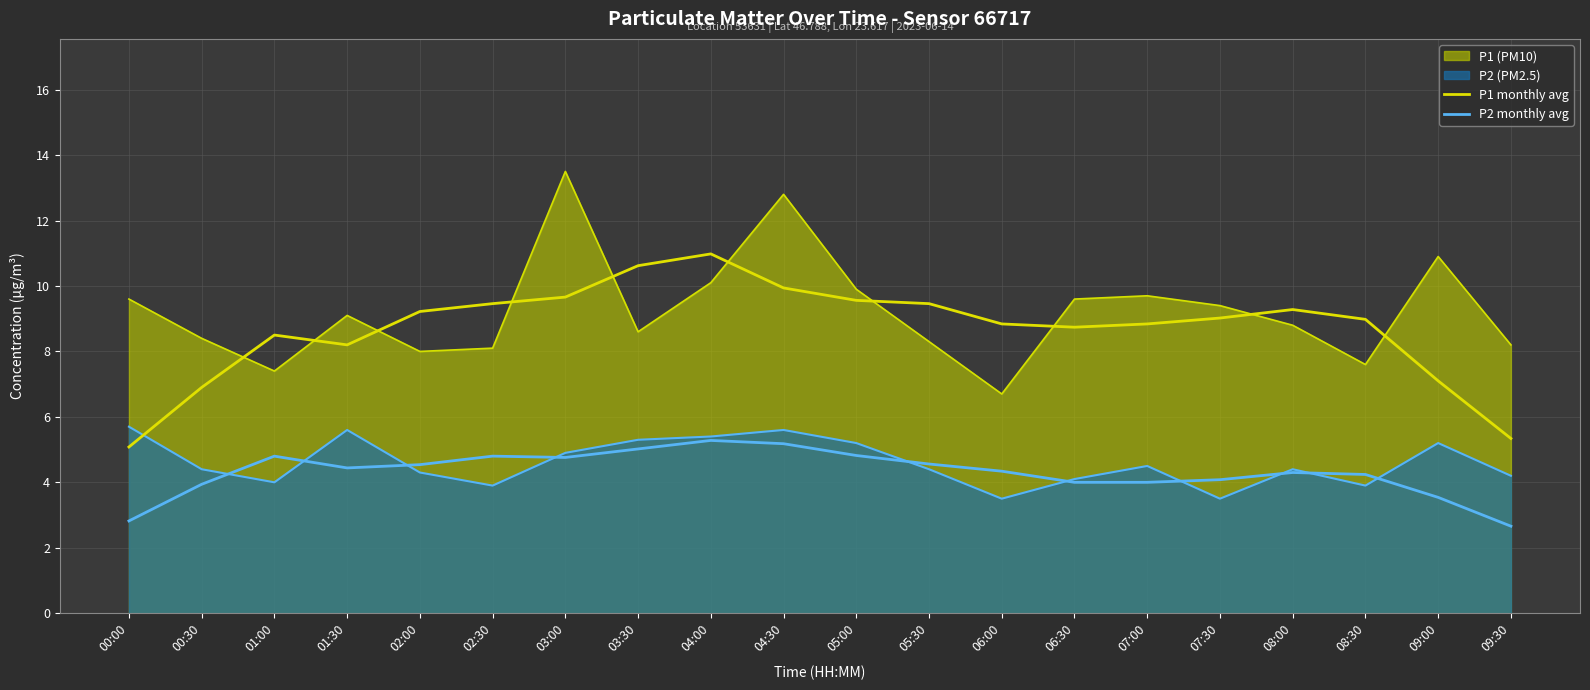

True or false: P2 monthly avg and P1 monthly avg cross at least once.

False